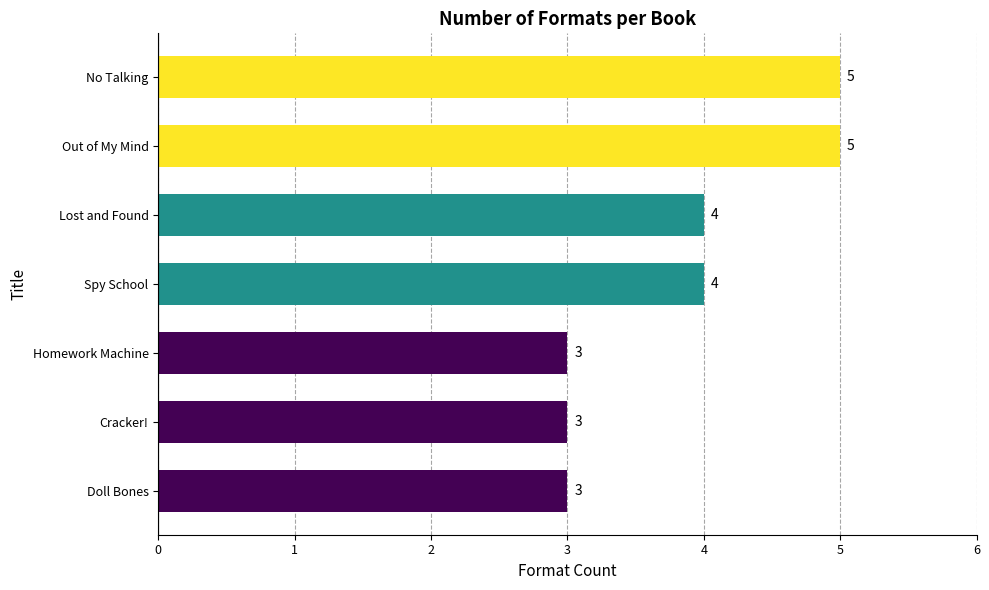

Reading bottom to top, transcribe all the data shown in this chart.

3	3	3	4	4	5	5